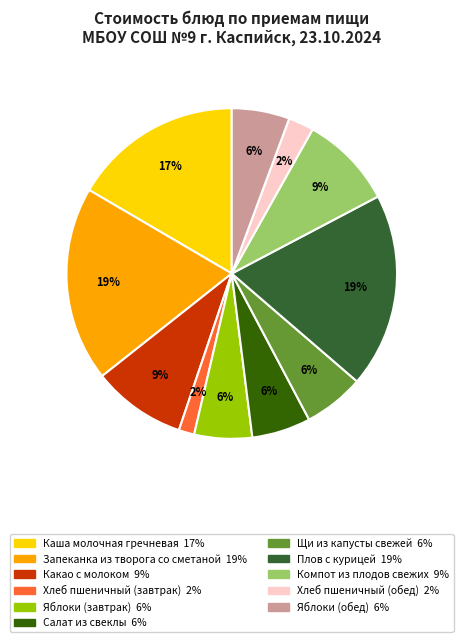

What percentage is the Хлеб пшеничный (обед) slice, to the nearest percent?

2%